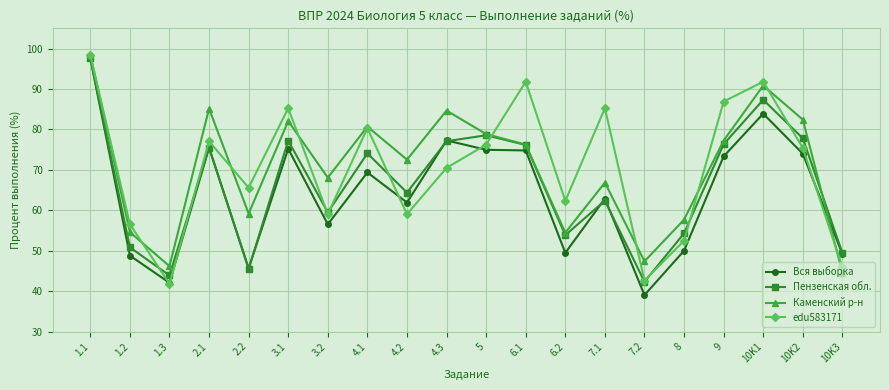

Where is edu583171 nearest to the value 70?

4.3